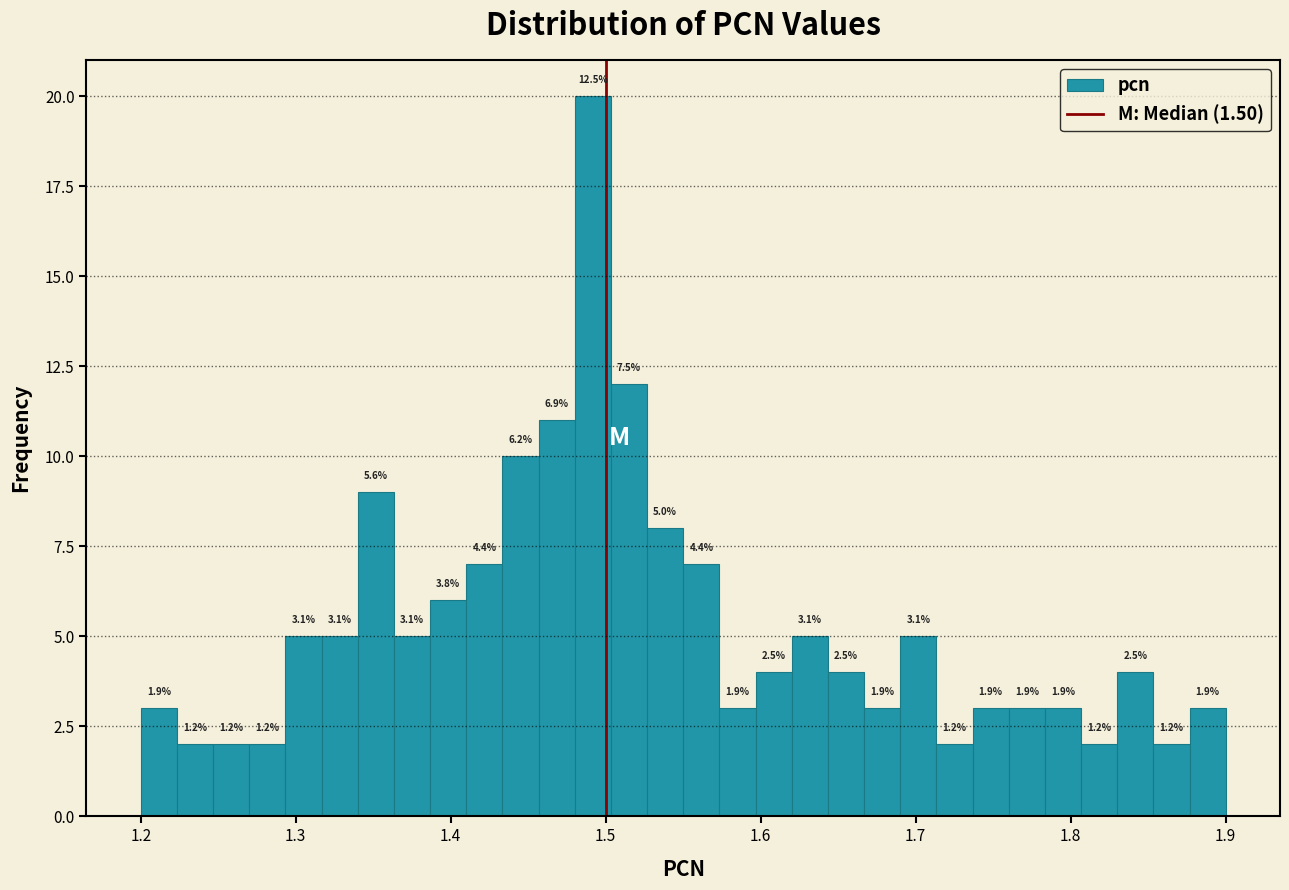

Read against the x-axis, roughly where is the centre of the tallest bar?

1.49